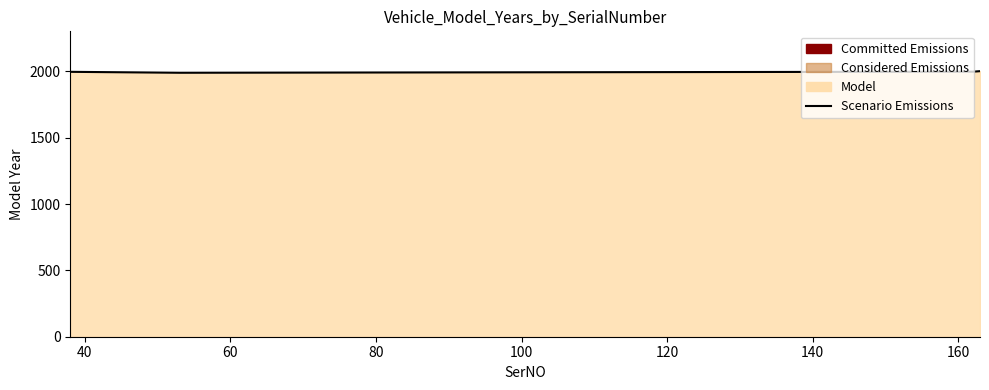

What is the value of the 4th point from the left?

2002